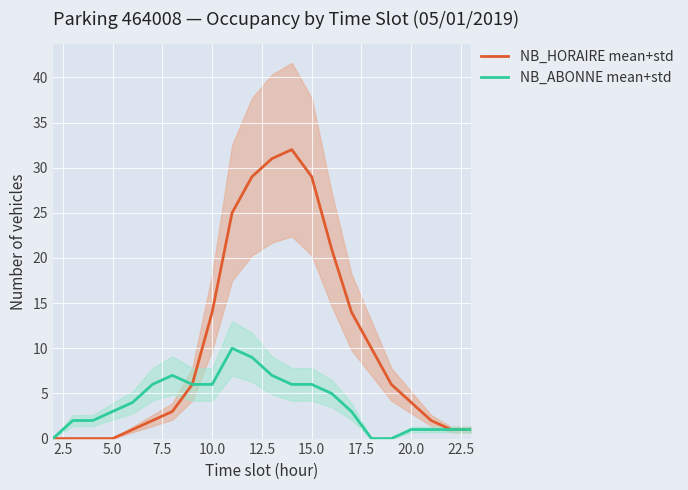

True or false: NB_ABONNE mean+std and NB_HORAIRE mean+std intersect in this chart.

False